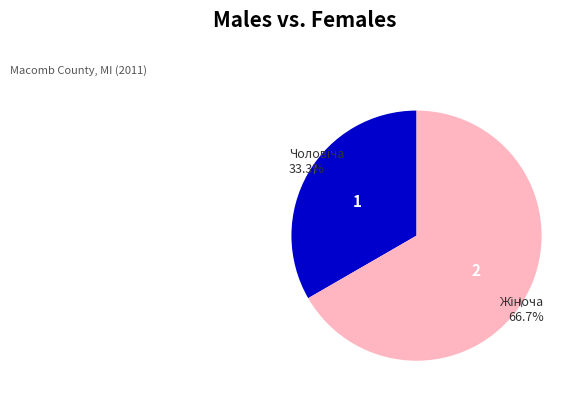

Does any single category account for the majority?

Yes